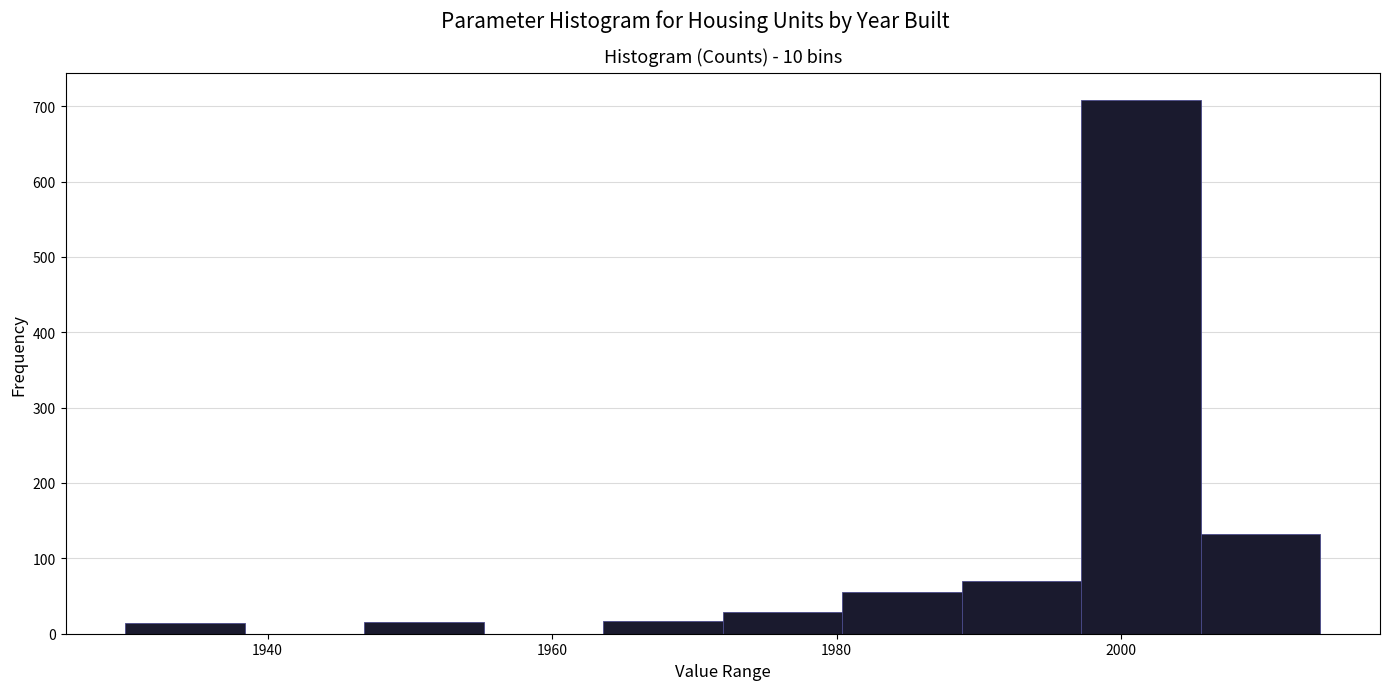

How tall is the bar that spans 2005.6 to 2014.0 on the x-axis? Neither the bar edges nor the heights are printed on the chart, so give them approximately, as read against the axes.

130